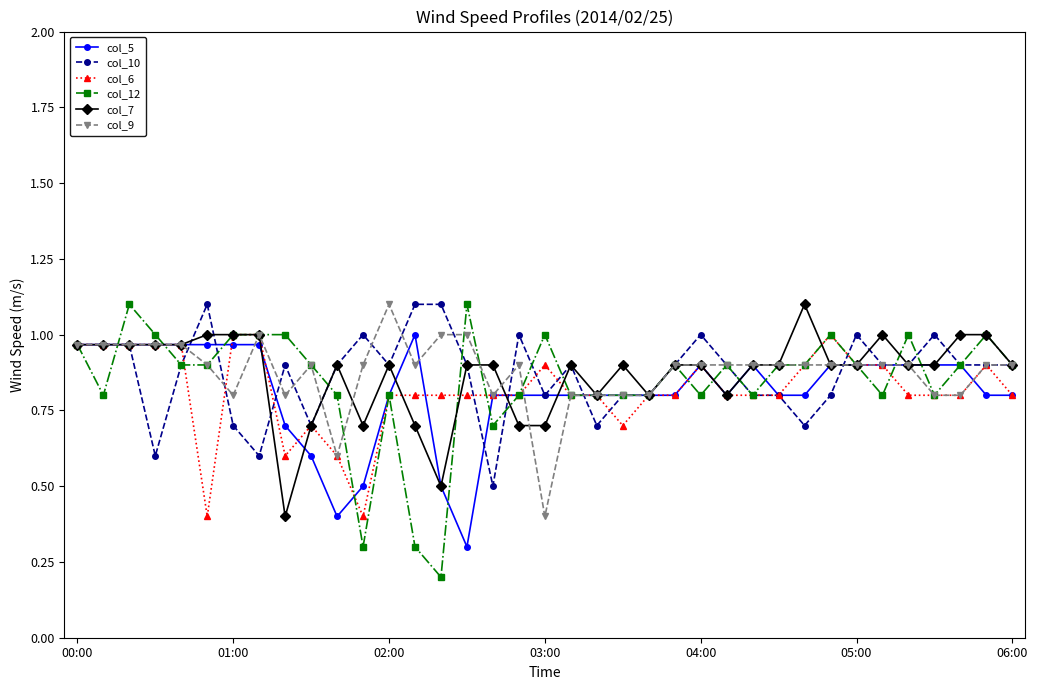

What is the value of the col_9 point at the 22nd from the left?

0.8